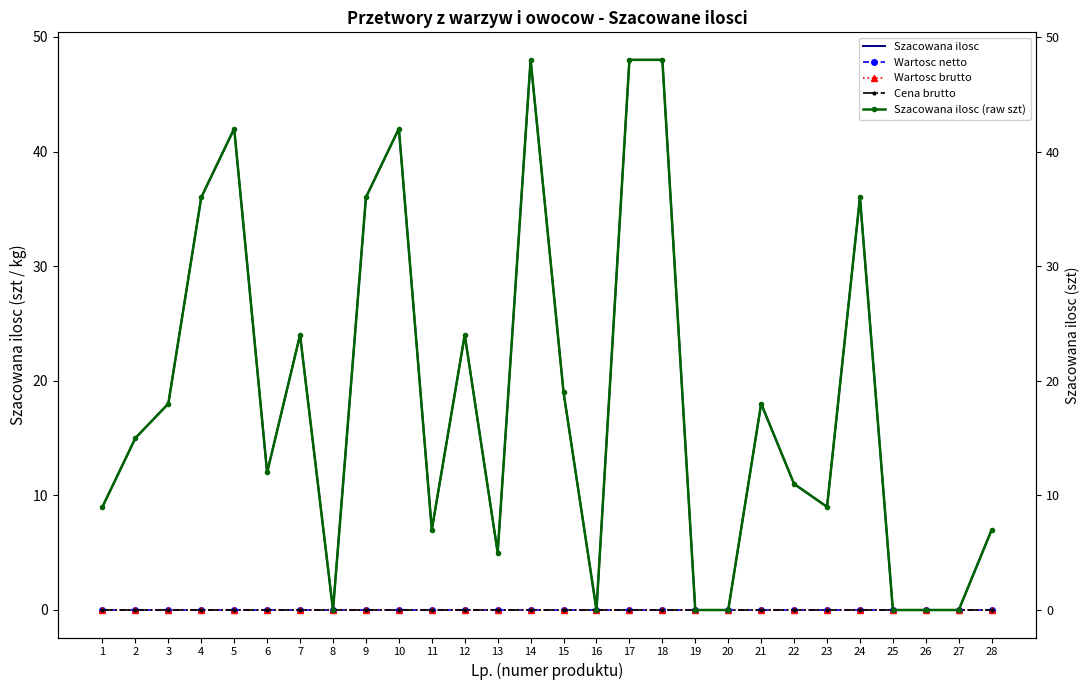

Reading left to right, extract all data points from this chart.

Szacowana ilosc: 9	15	18	36	42	12	24	0	36	42	7	24	5	48	19	0	48	48	0	0	18	11	9	36	0	0	0	7
Wartosc netto: 0	0	0	0	0	0	0	0	0	0	0	0	0	0	0	0	0	0	0	0	0	0	0	0	0	0	0	0
Wartosc brutto: 0	0	0	0	0	0	0	0	0	0	0	0	0	0	0	0	0	0	0	0	0	0	0	0	0	0	0	0
Cena brutto: 0	0	0	0	0	0	0	0	0	0	0	0	0	0	0	0	0	0	0	0	0	0	0	0	0	0	0	0
Szacowana ilosc (raw szt): 9	15	18	36	42	12	24	0	36	42	7	24	5	48	19	0	48	48	0	0	18	11	9	36	0	0	0	7